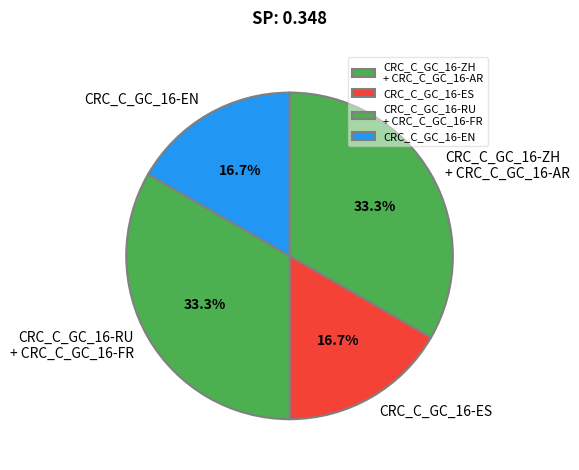

How many segments does this pie chart have?

4